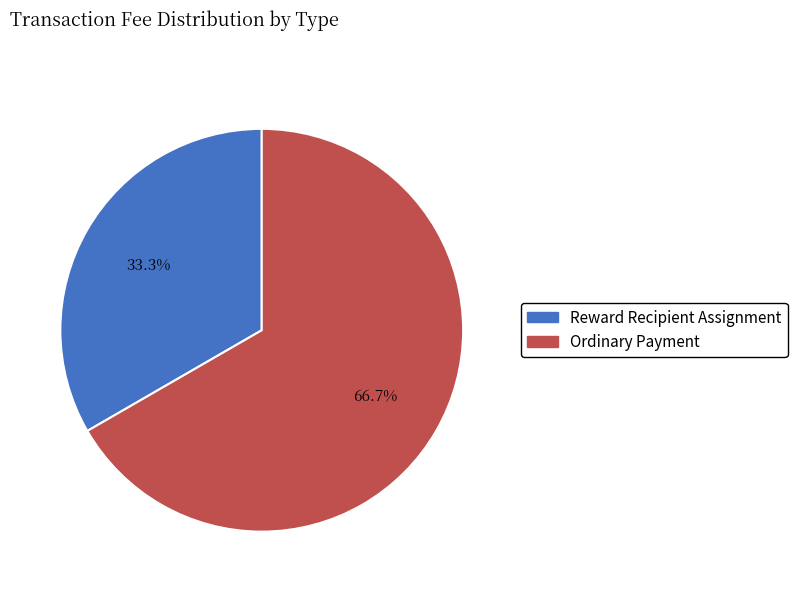

Rank the categories by value from lowest to highest.

Reward Recipient Assignment, Ordinary Payment